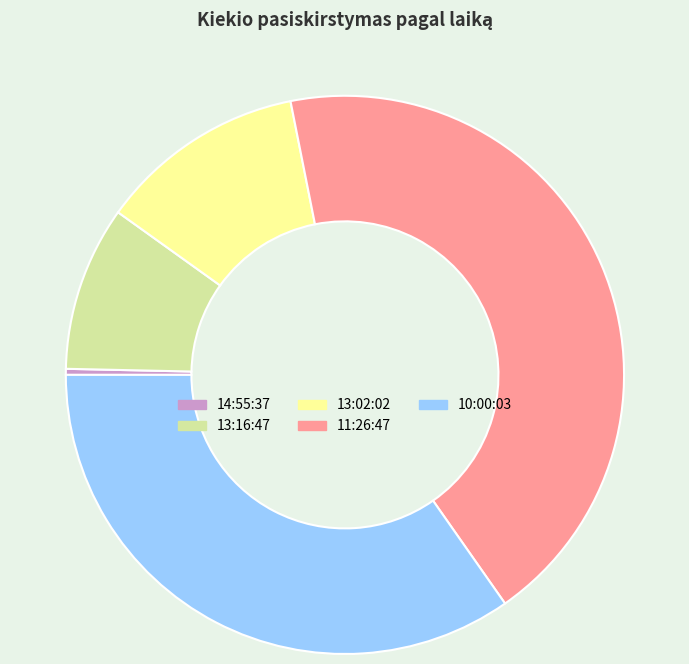

Which category has the biggest portion of the pie?

11:26:47